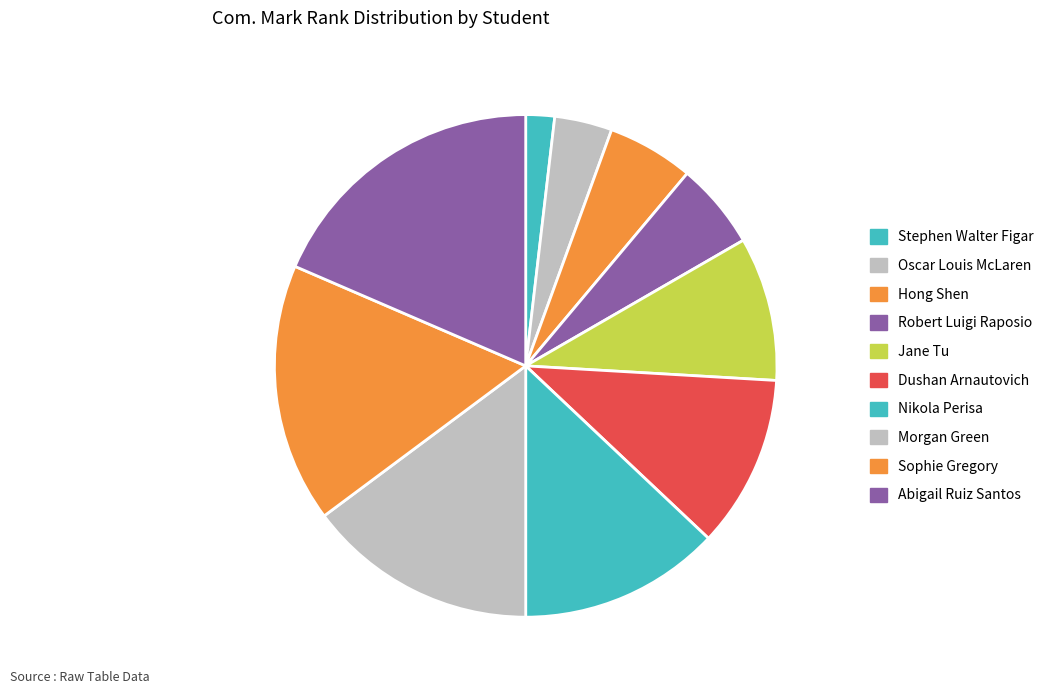

Does any single category account for the majority?

No